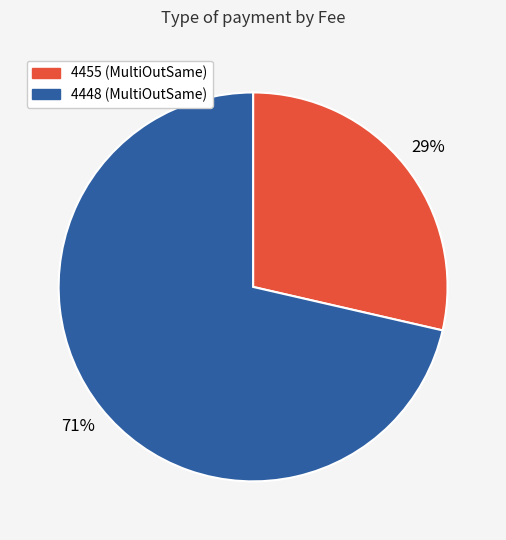

How many slices are in this pie chart?

2